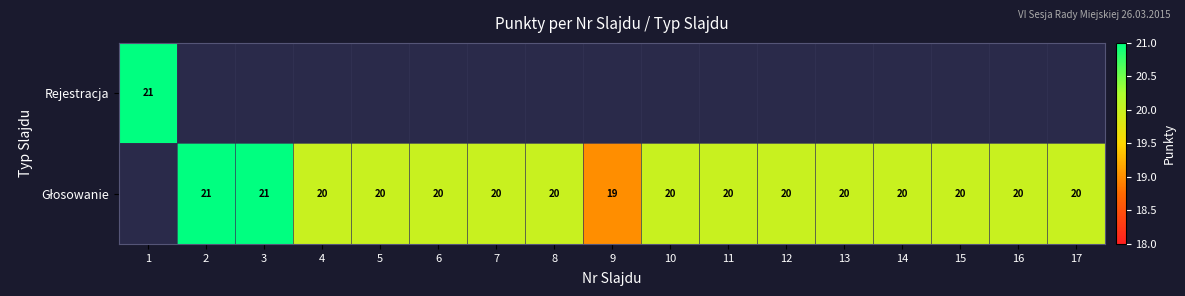

What is the difference between the Głosowanie values at 8 and 2?

1.0